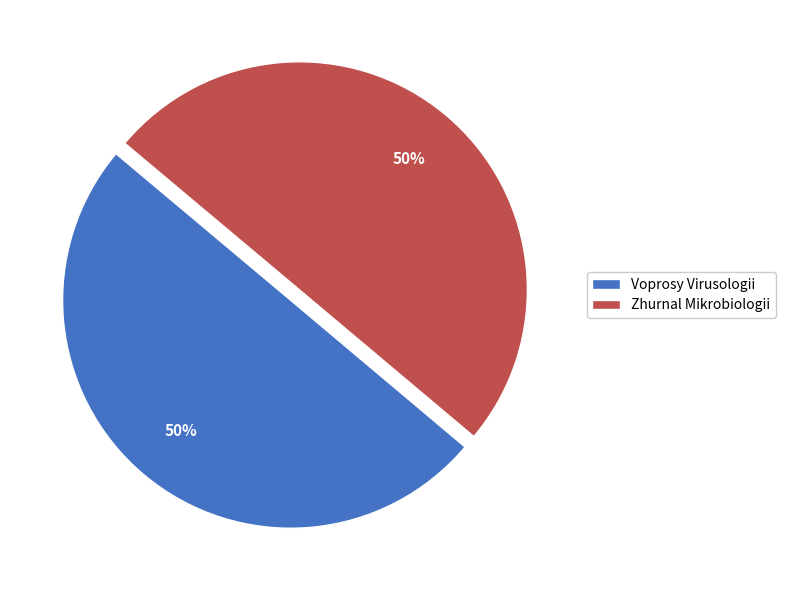

How many slices are in this pie chart?

2